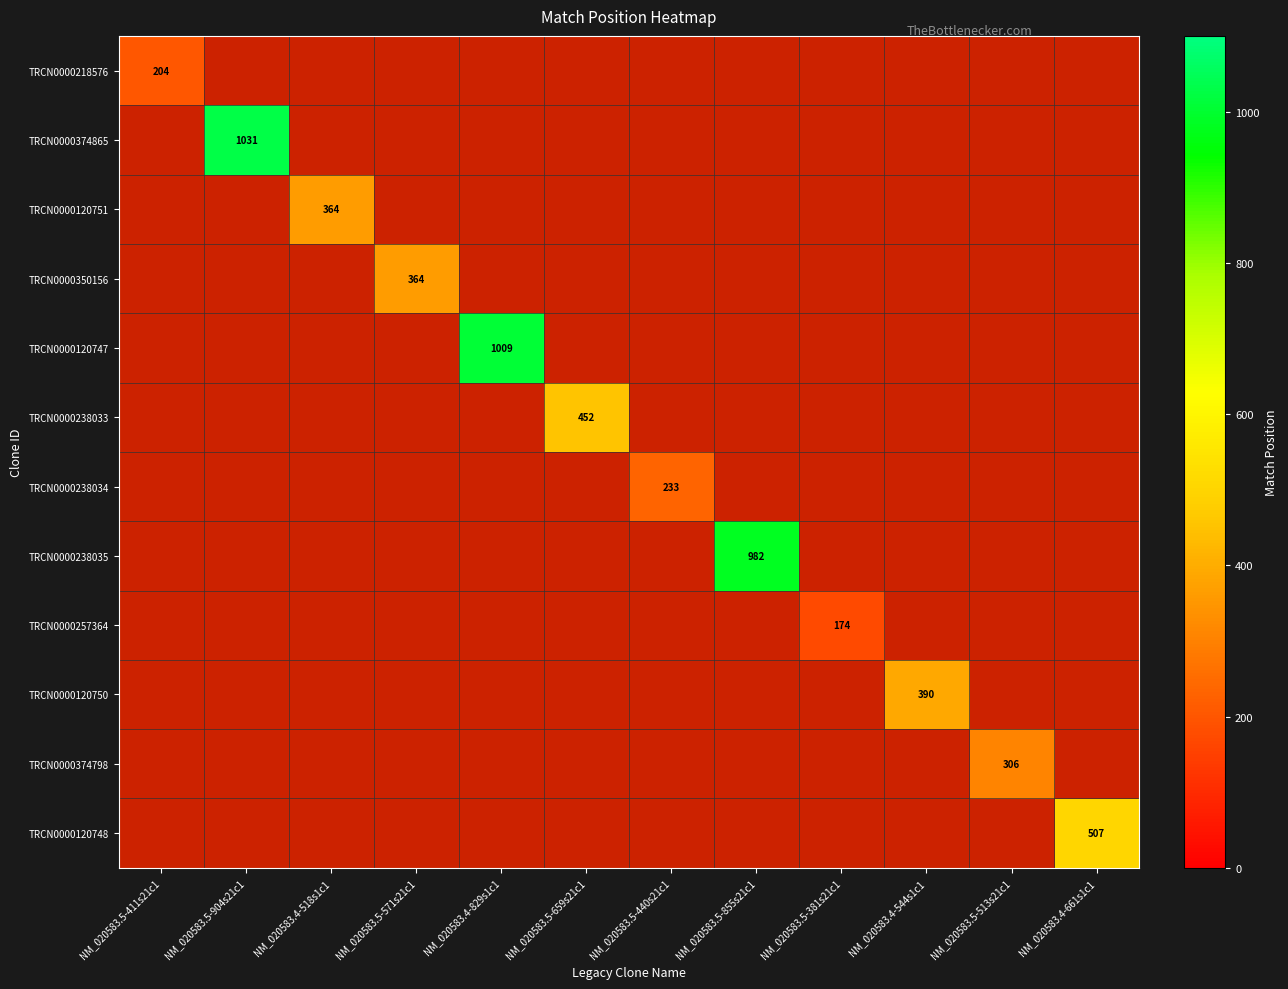

Is it true that TRCN0000218576 equals 41 at NM_020583.5-411s21c1?

False